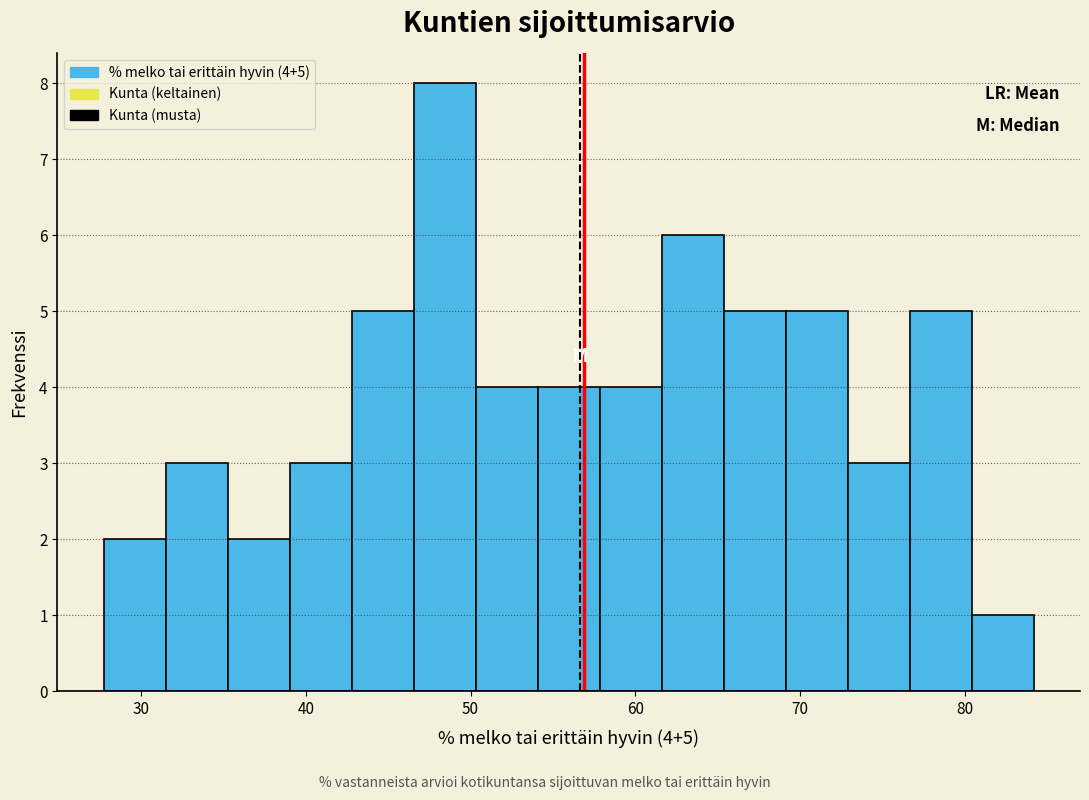

Around what value on the x-axis is the tallest bar? Give the approximate position of its centre, as read against the axis.

48